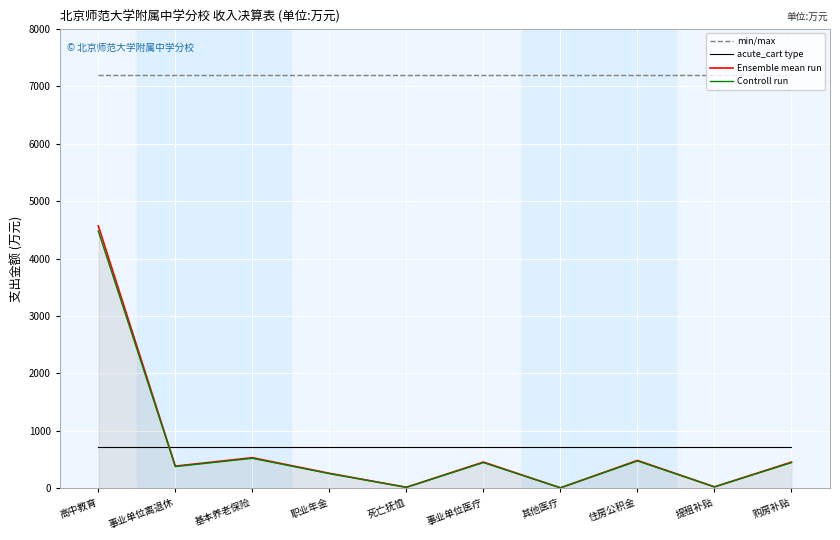

What is the maximum value for acute_cart type?

719.1